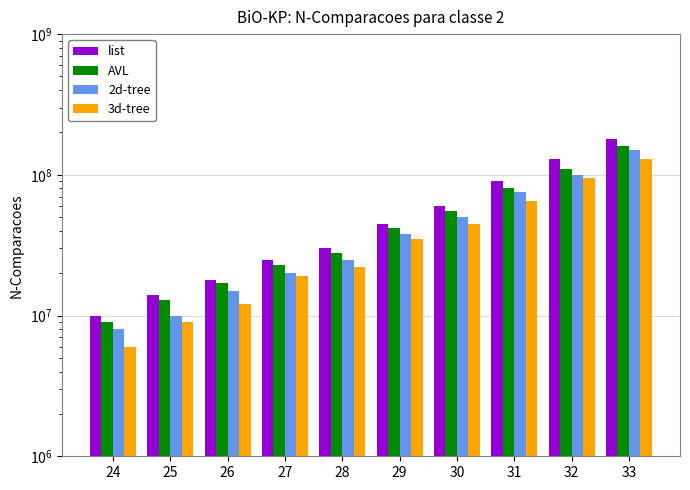

What is the total value across all series at 25?

46000000